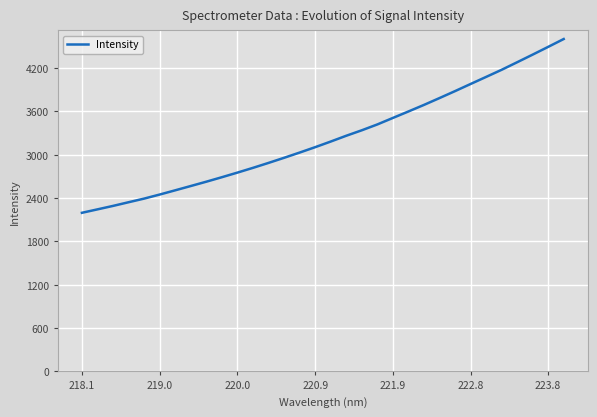

What is the smallest value displayed?

2196.6